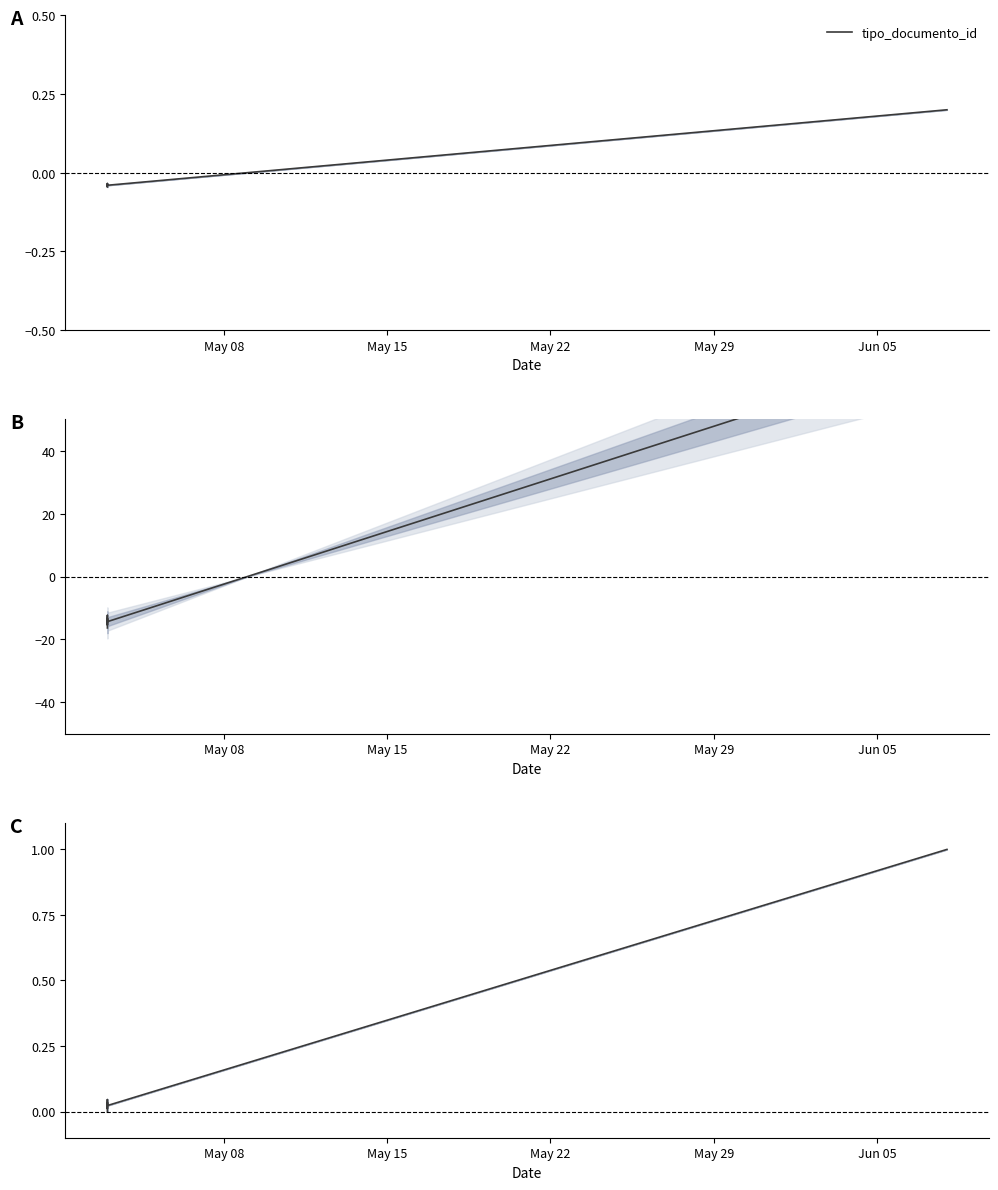

Is it true that the value at May 08 is 0.0?

True